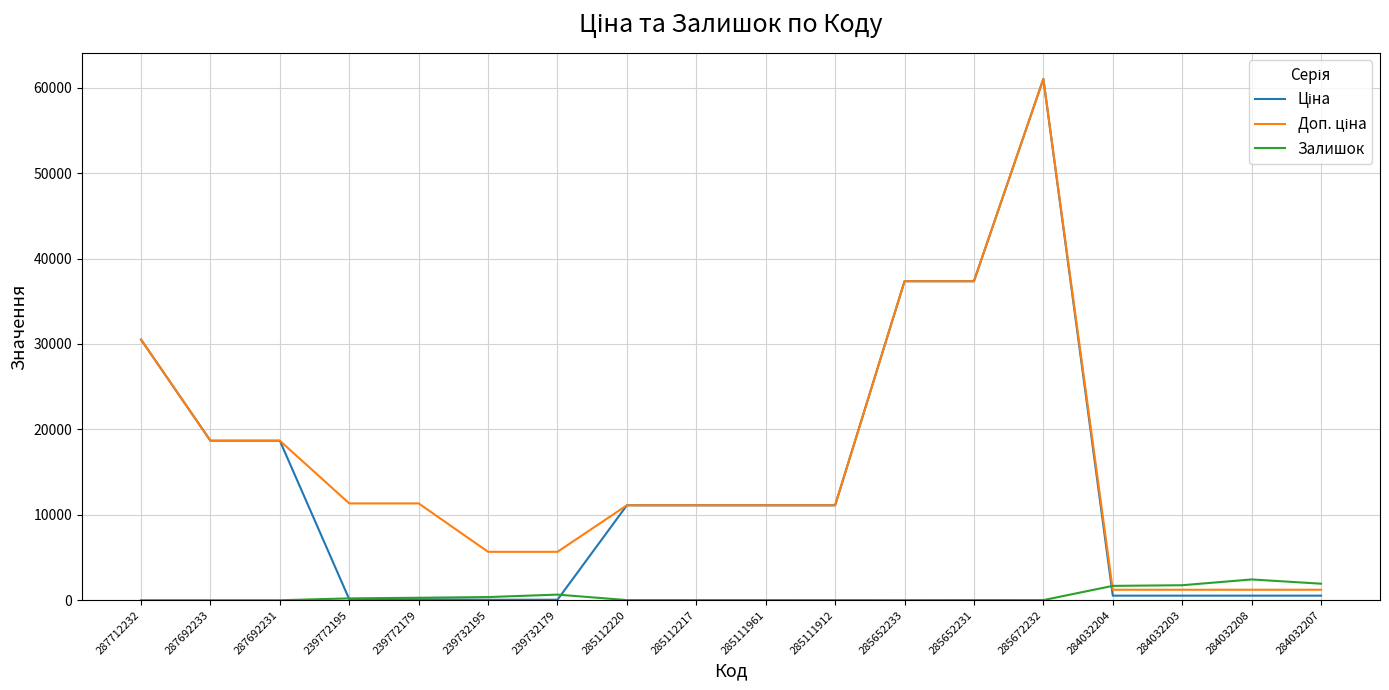

At which category does the chart reach its peak across all series?

285672232